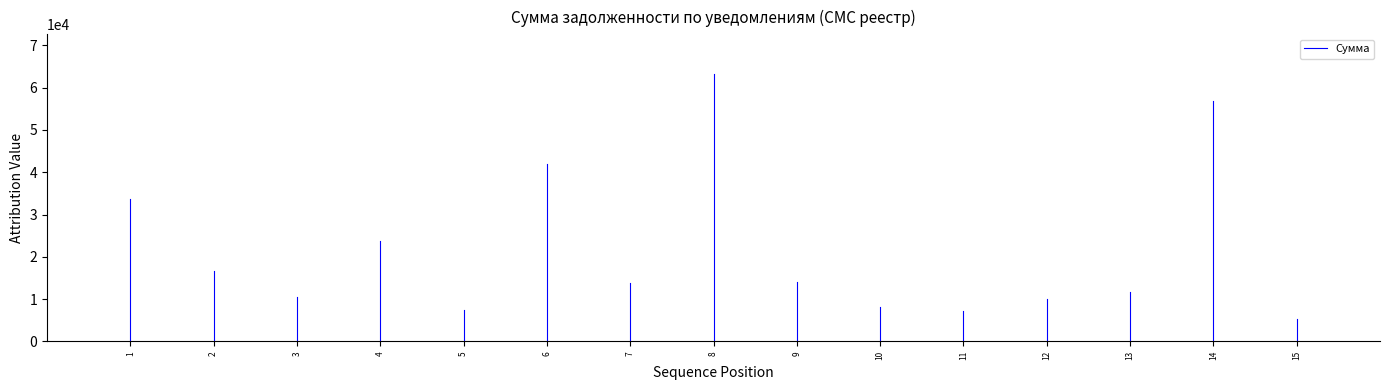

The value at 1 is 11100.2. True or false?

False